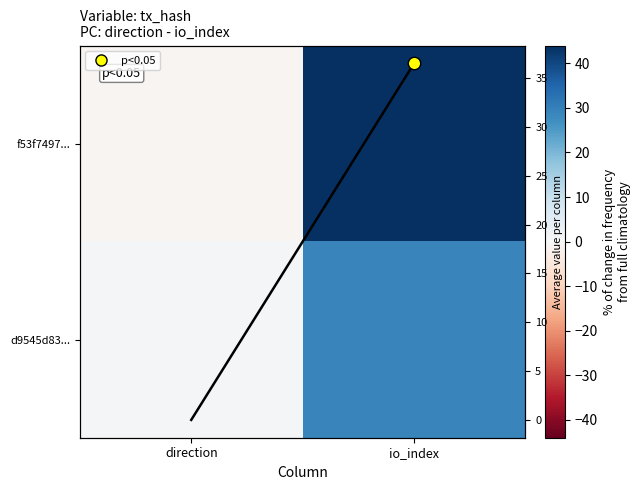

The value of f53f7497... at direction is 0. True or false?

False